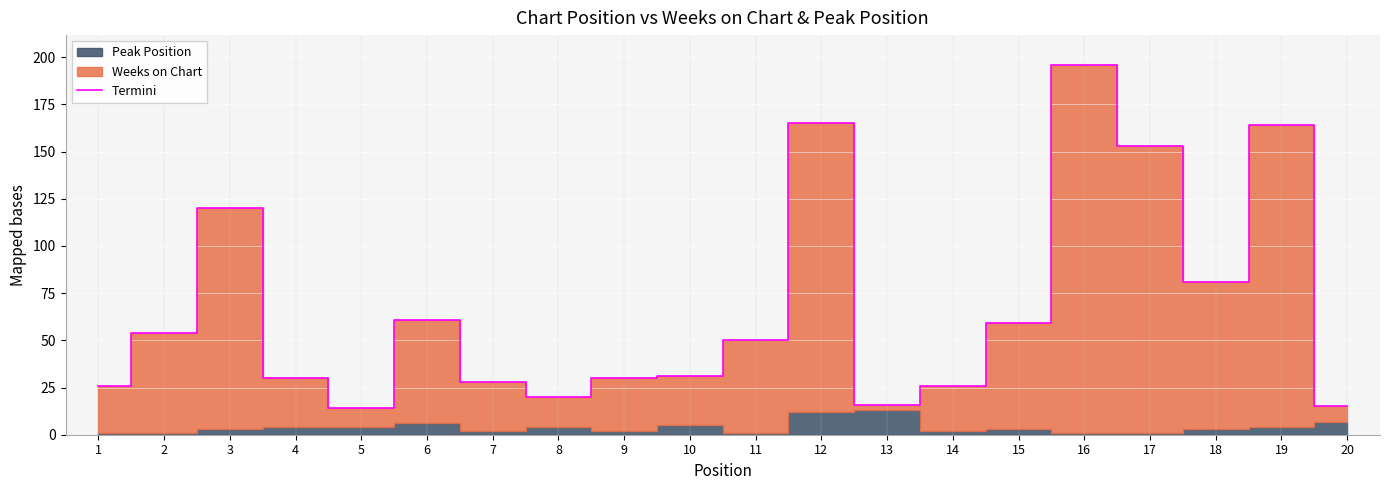

What is the average value?

67